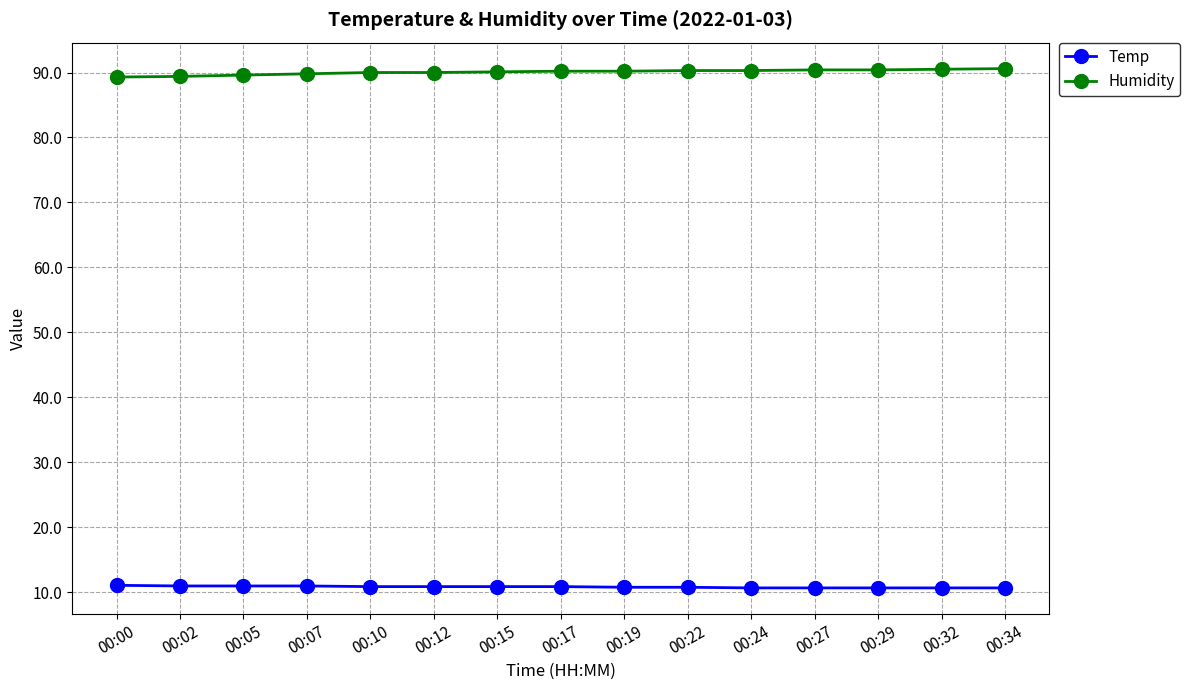

What is the sum of all Humidity values?

1351.1